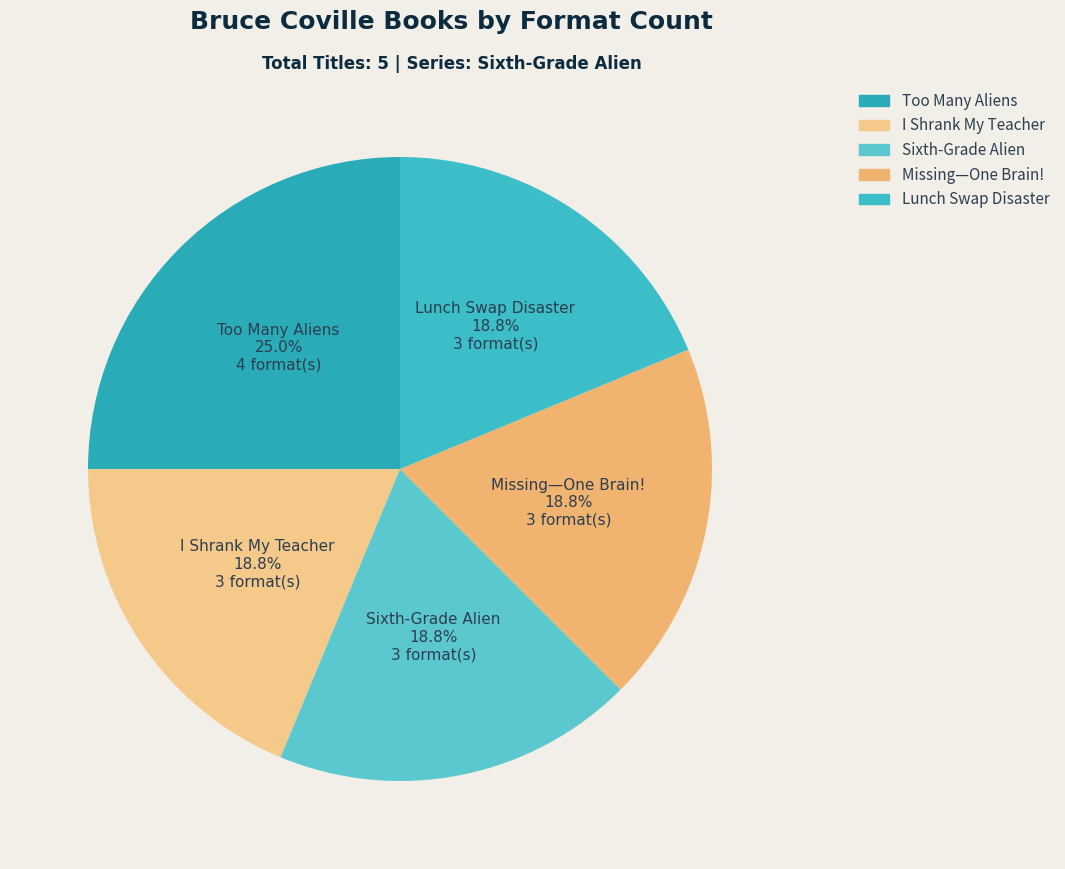

Combined, what portion of the pie is Lunch Swap Disaster and Missing—One Brain!?

37.5%